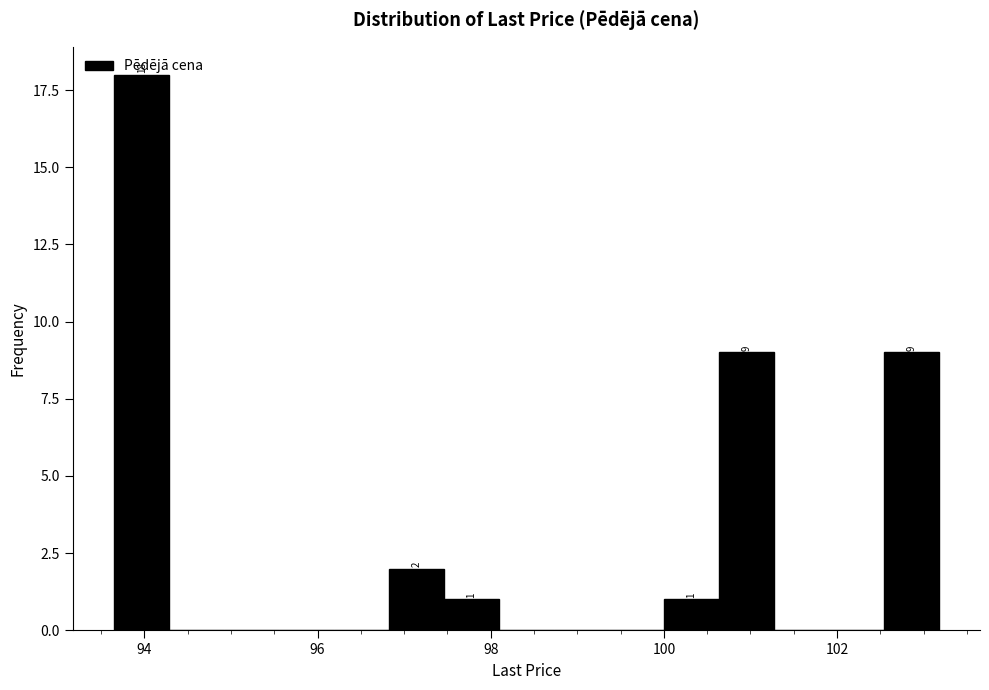

Read against the x-axis, roughly where is the centre of the tallest bar?

94.0